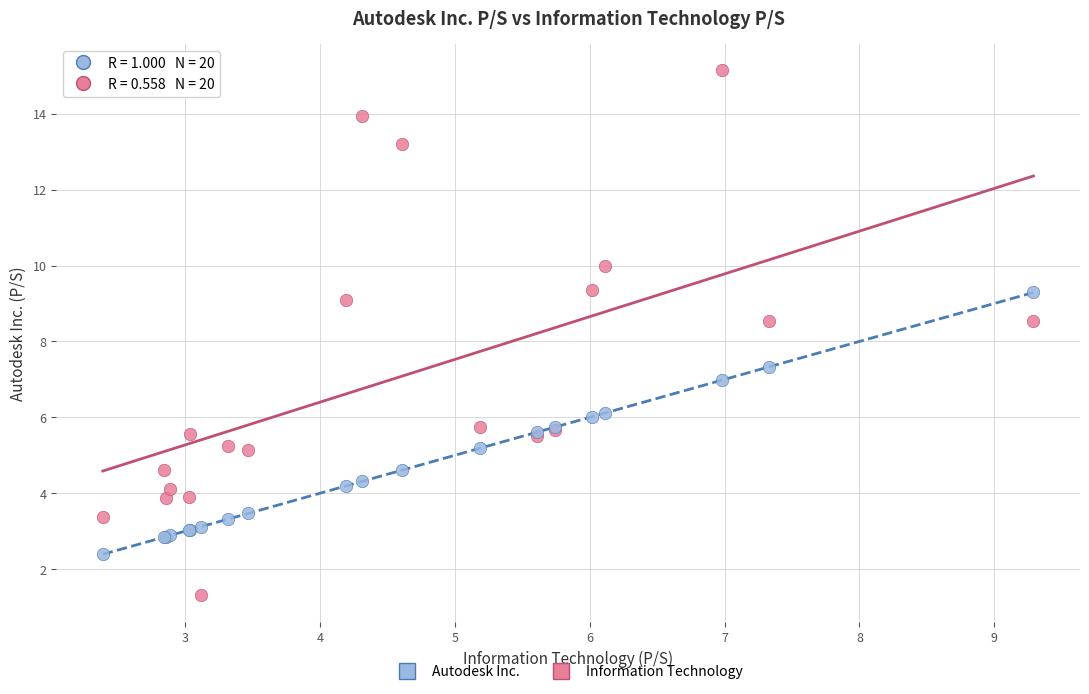

Which series contains the lowest Y value?

Autodesk Inc.